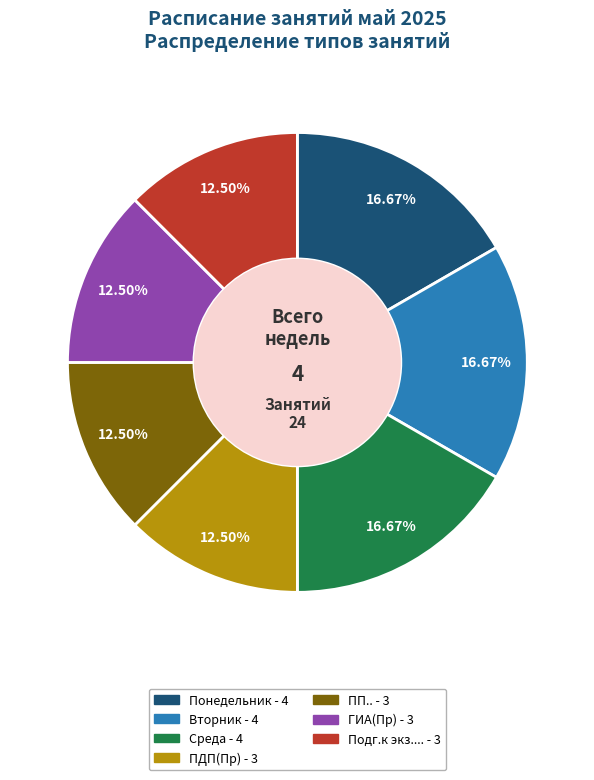

Does any single category account for the majority?

No